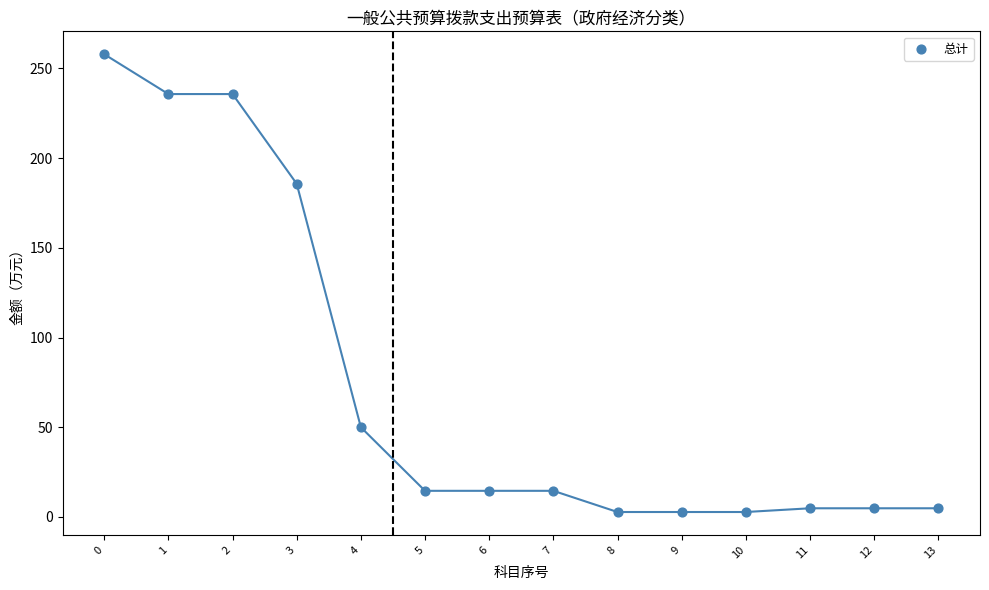

What Y value in the scatter plot is closest to 130?

185.7